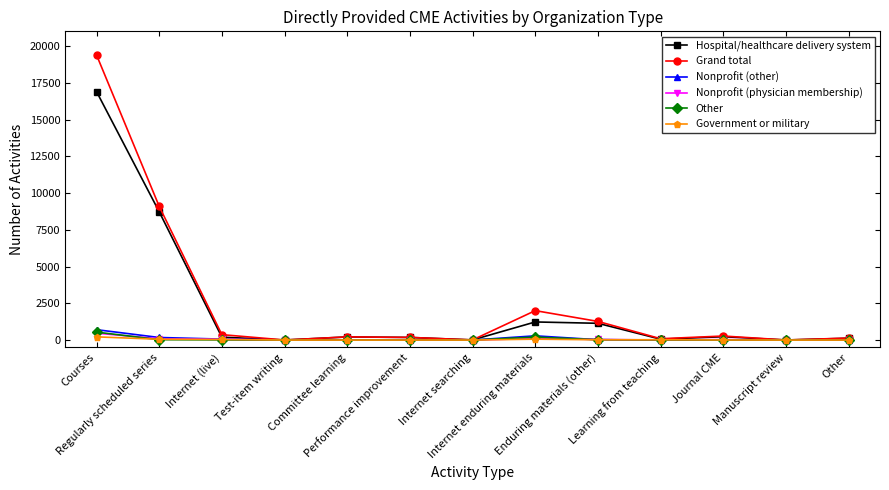

True or false: Grand total has more than 0 points higher than both neighbors.

True